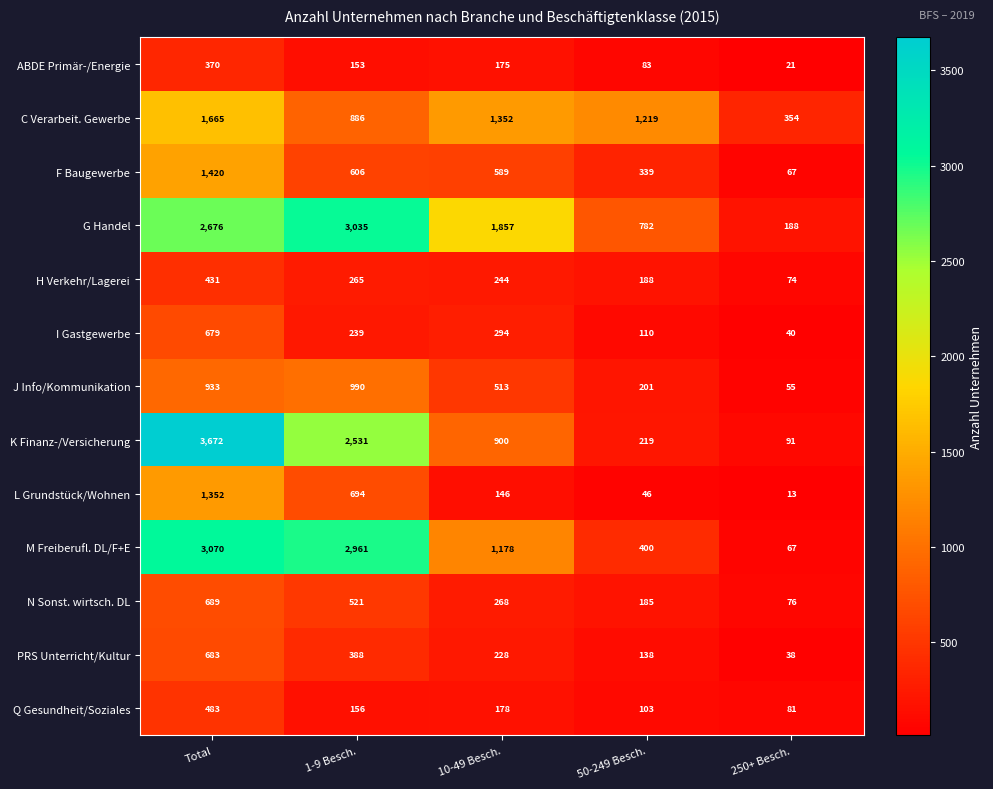

What value does the I Gastgewerbe series have at 1-9 Besch., to the nearest 100?

200